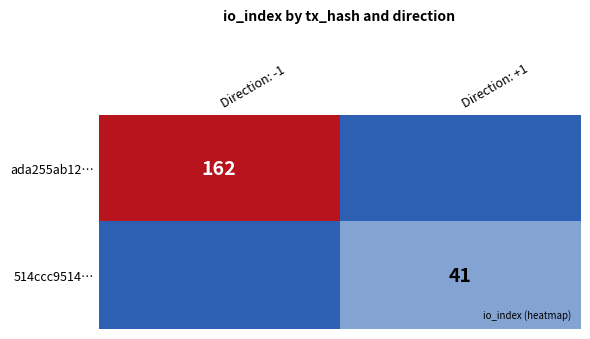

What is the difference between the ada255ab12… values at Direction: +1 and Direction: -1?

162